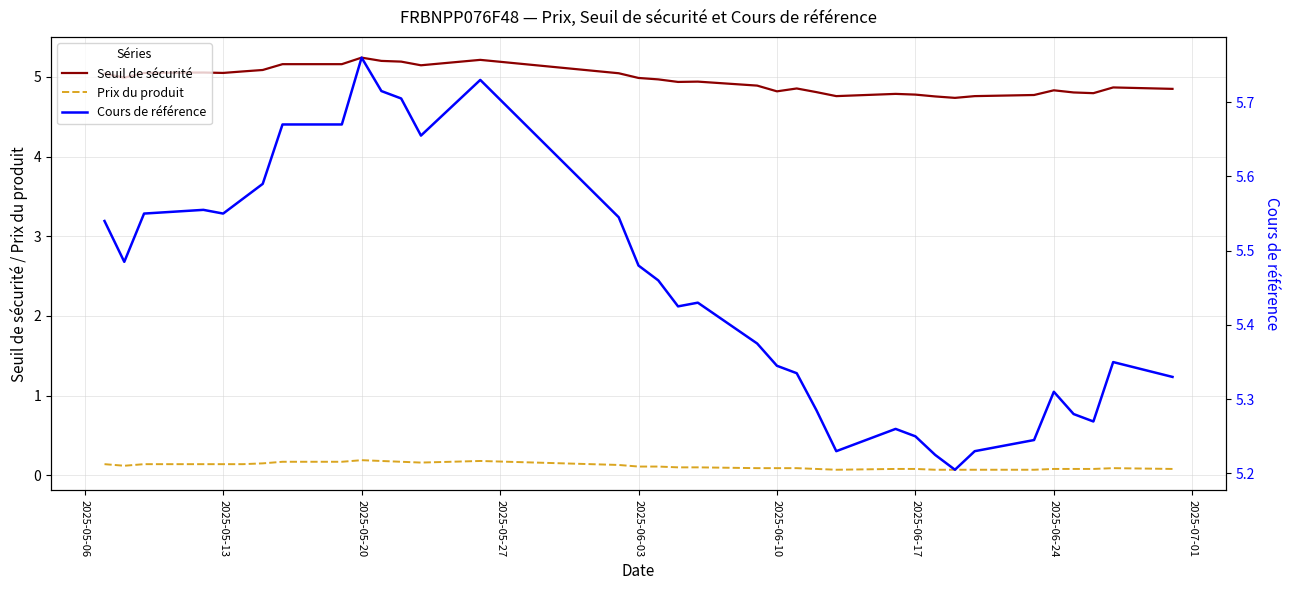

True or false: Seuil de sécurité and Prix du produit cross at least once.

False